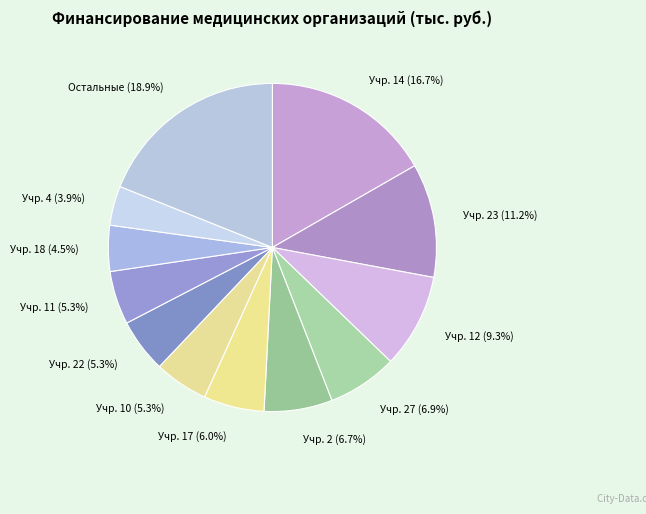

Which slice is the smallest?

Учр. 4 (3.9%)